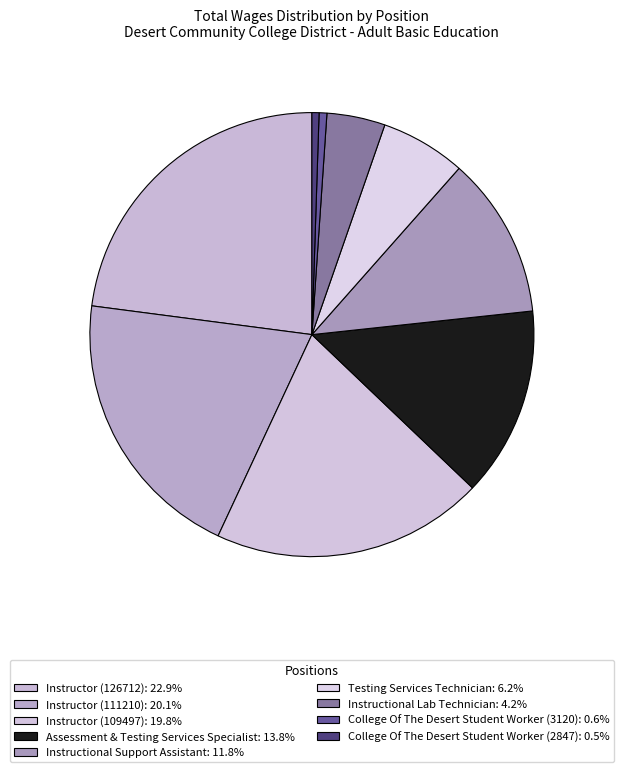

To the nearest percent, what is the average slice percentage?

11%